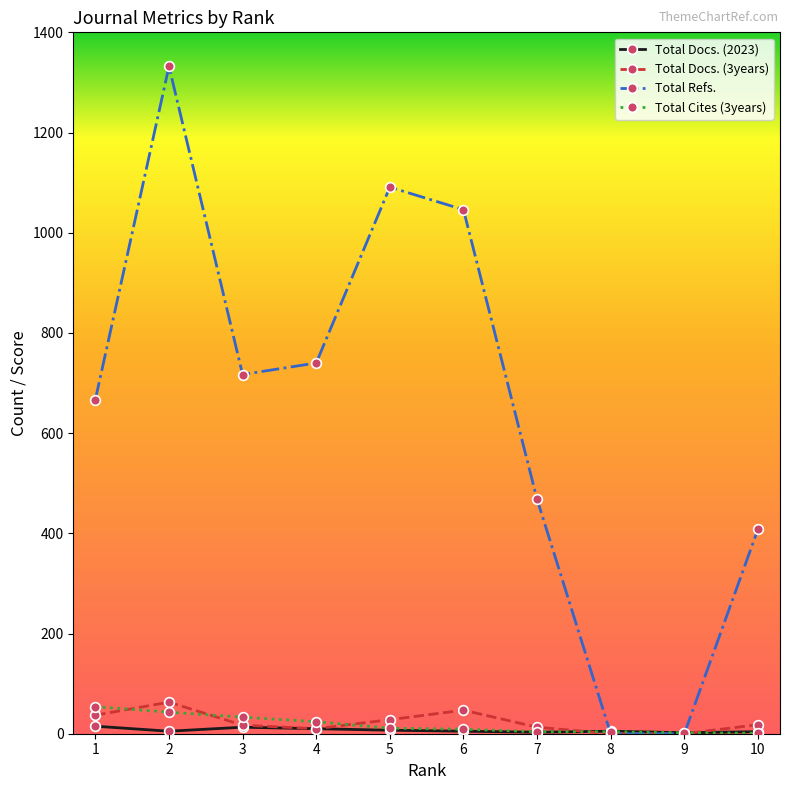

Does the chart have visible grid lines?

No